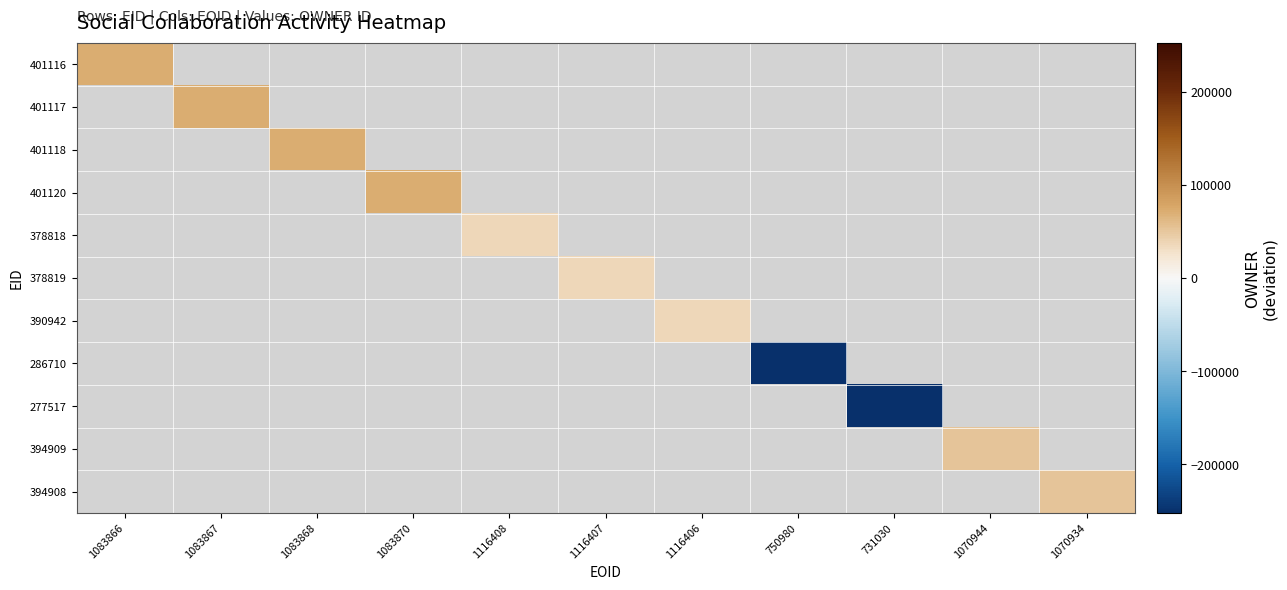

Which has a higher value, 1116407 or 1070934?

1070934